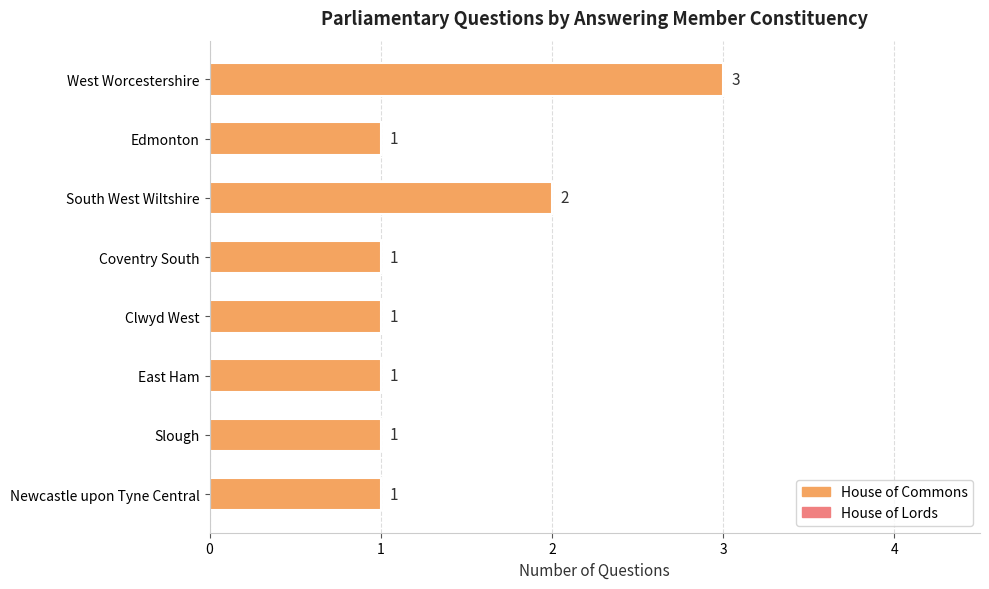

What is the label of the 1st bar from the bottom?

Newcastle upon Tyne Central